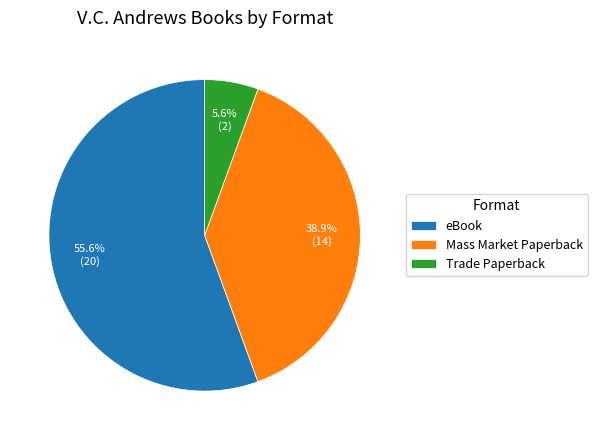

What percentage is the Trade Paperback slice, to the nearest percent?

6%